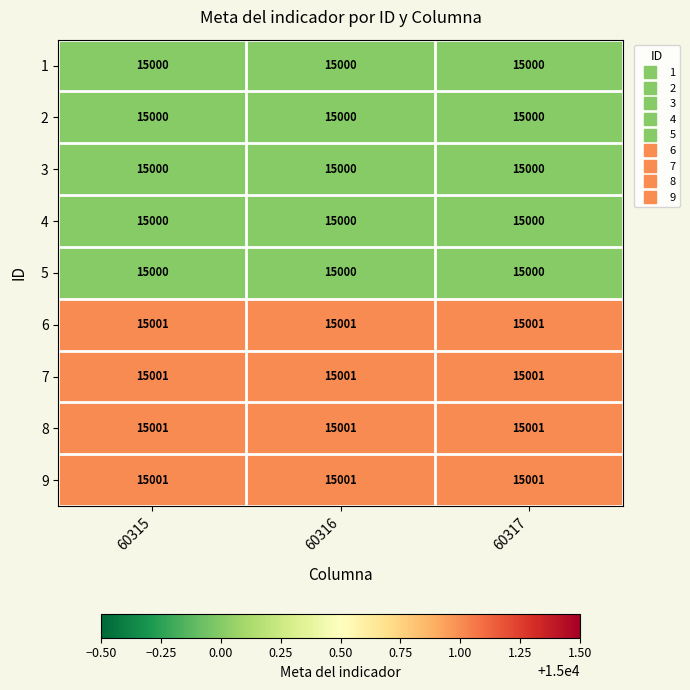

What is the total value across all series at 60315?

135004